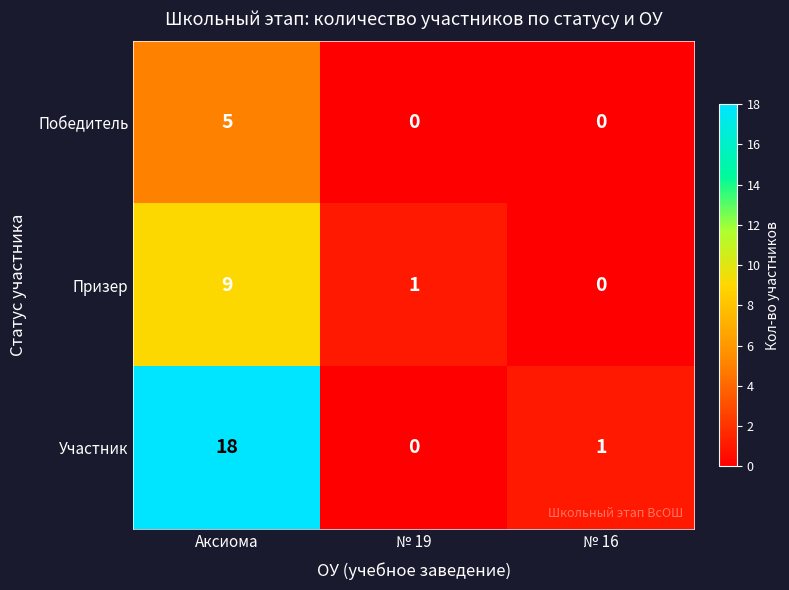

List the labels in order of Призер value, largest first.

Аксиома, № 19, № 16